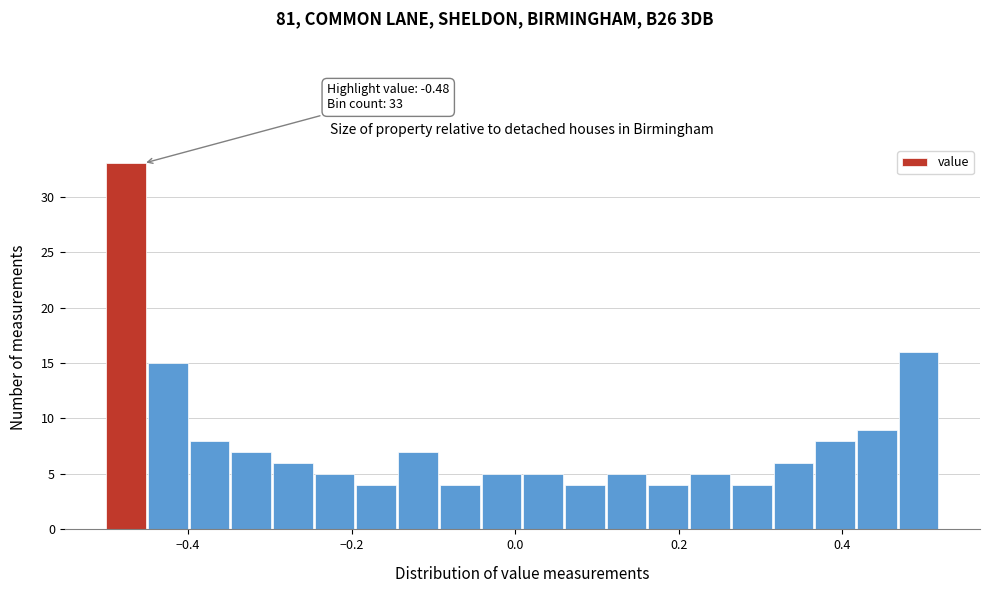

Read against the x-axis, roughly where is the centre of the tallest bar?

-0.48